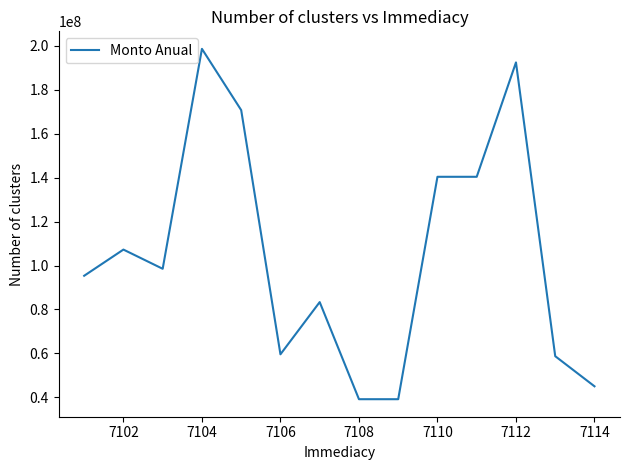

How many lines are shown in the chart?

1